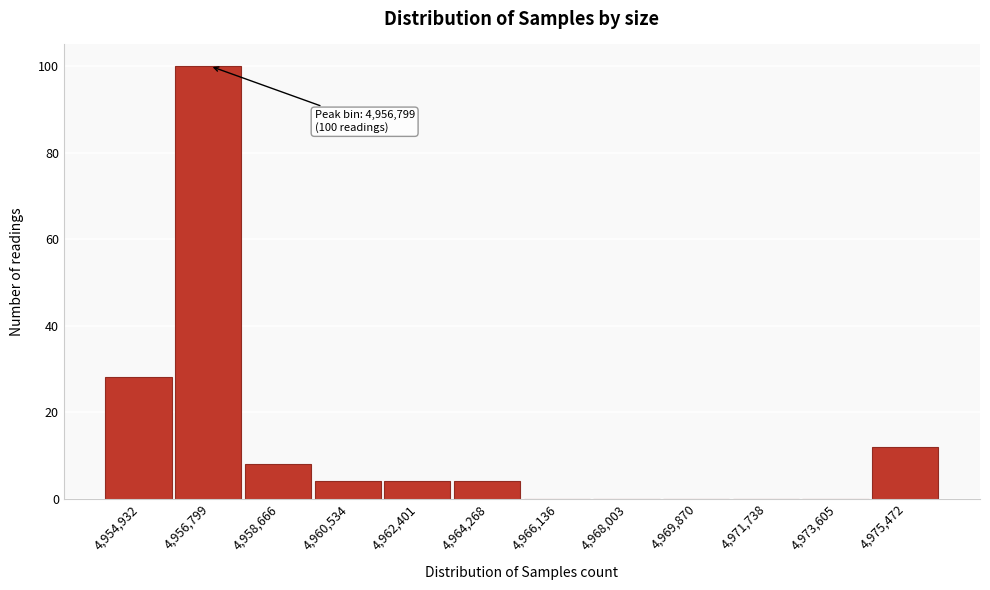

Reading right to left, what are all the values shown in this chart?

4,975,472=12	4,973,605=0	4,971,738=0	4,969,870=0	4,968,003=0	4,966,136=0	4,964,268=4	4,962,401=4	4,960,534=4	4,958,666=8	4,956,799=100	4,954,932=28